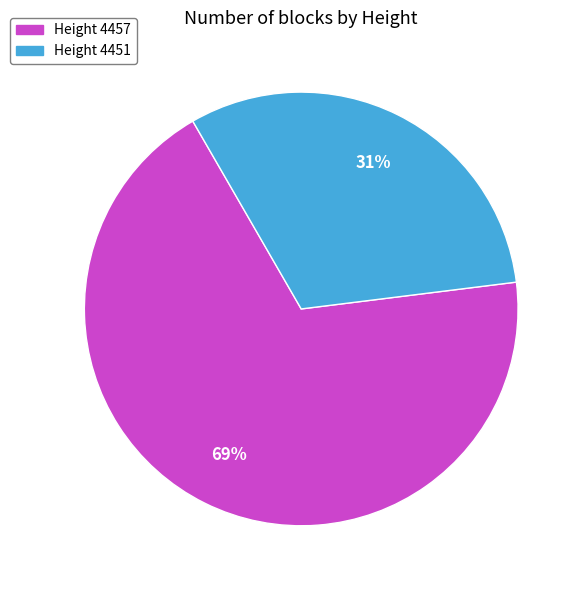

Approximately how many times larger is the value at Height 4457 compared to Height 4451?

2.2